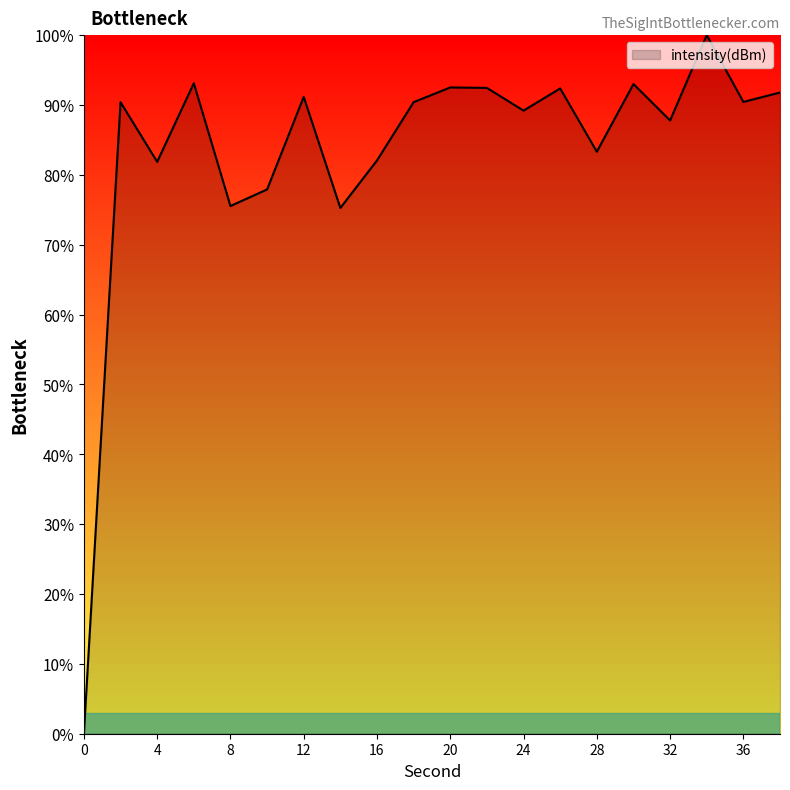

What is the greatest value displayed?

100.0